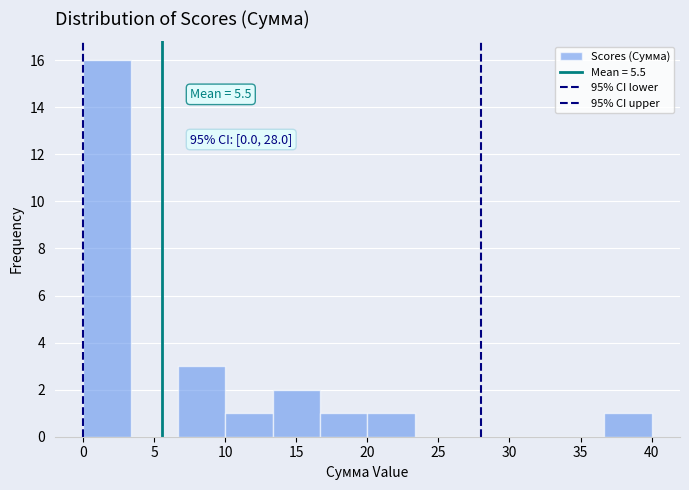

Which range on the x-axis has the tallest bar?

0.0 to 3.5